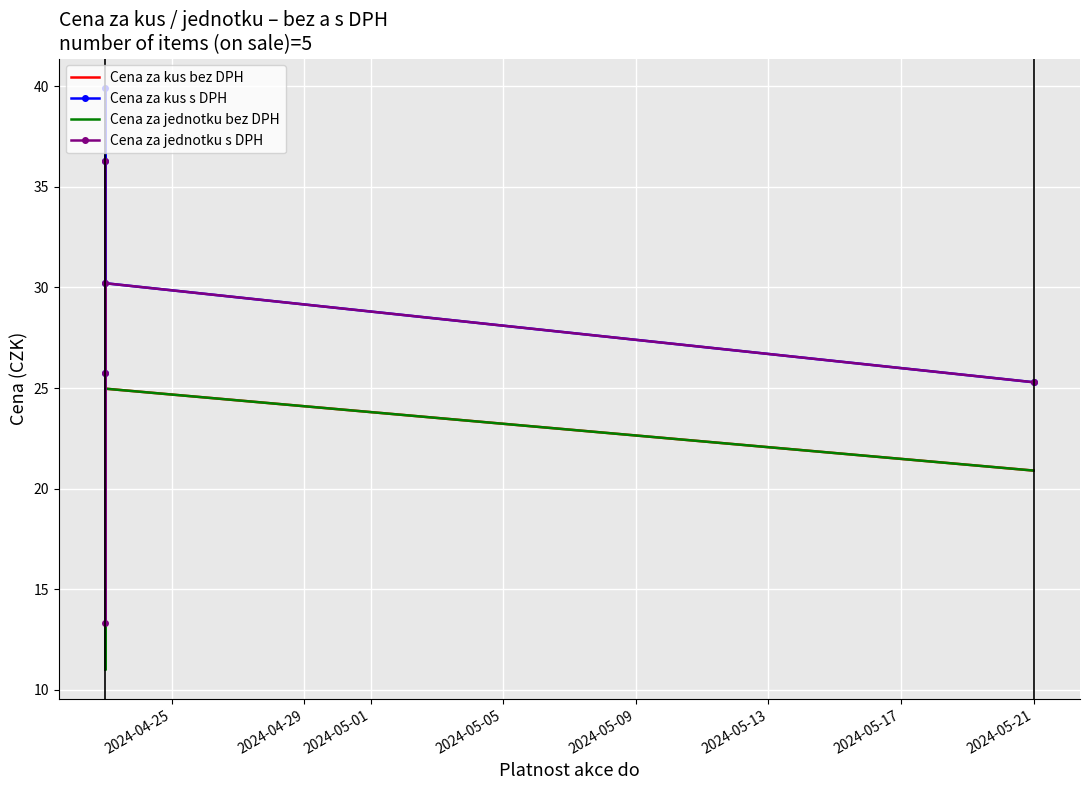

Which series has the largest total across all categories?

Cena za kus s DPH